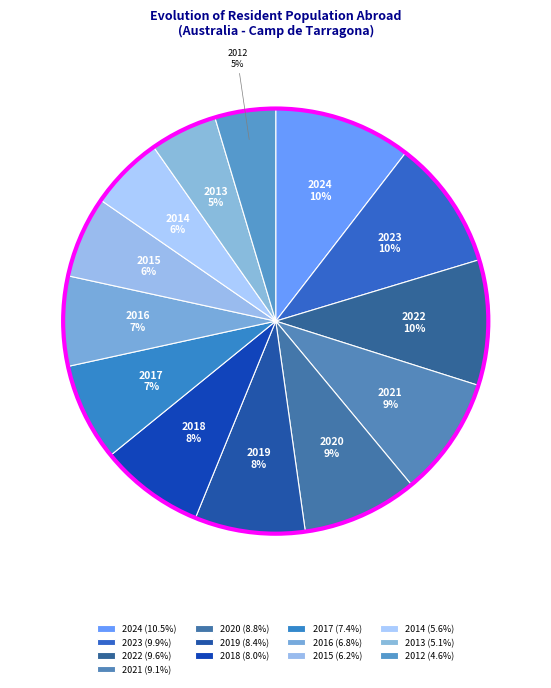

Is the sum of 2024 and 2014 greater than half?

No